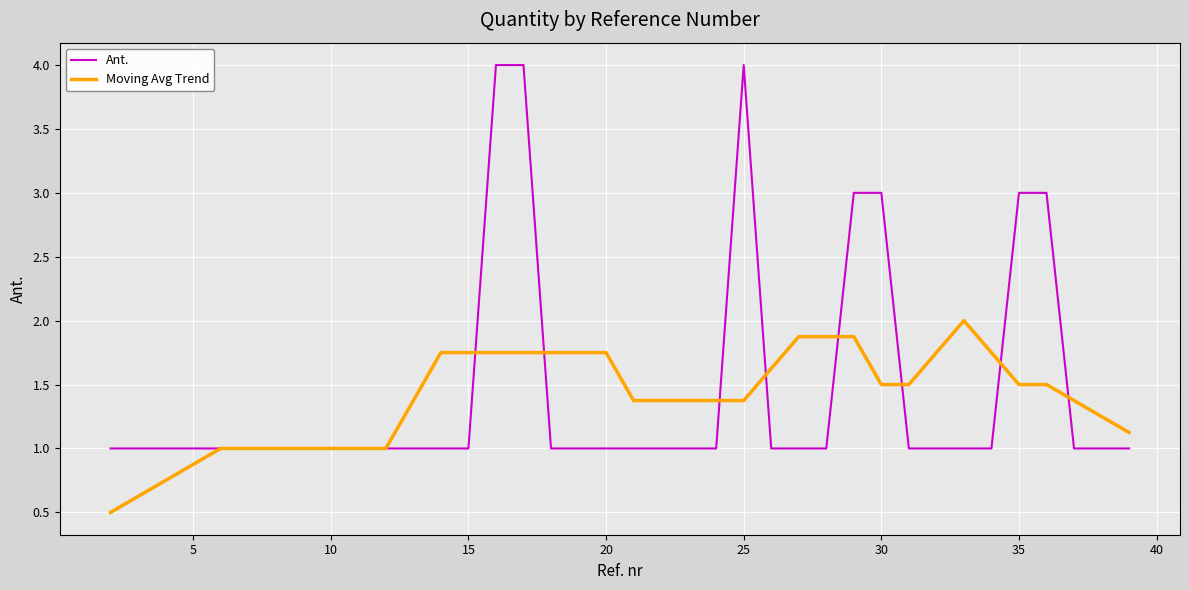

Which series has the widest spread of values?

Ant.